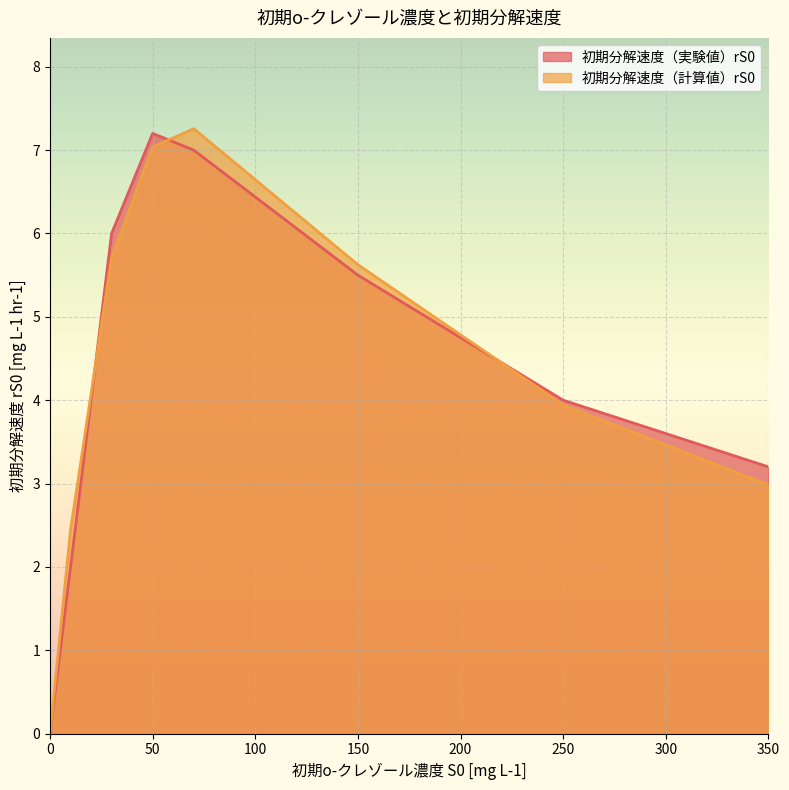

What is the approximate value of 初期分解速度（実験値）rS0 at 50?

7.2